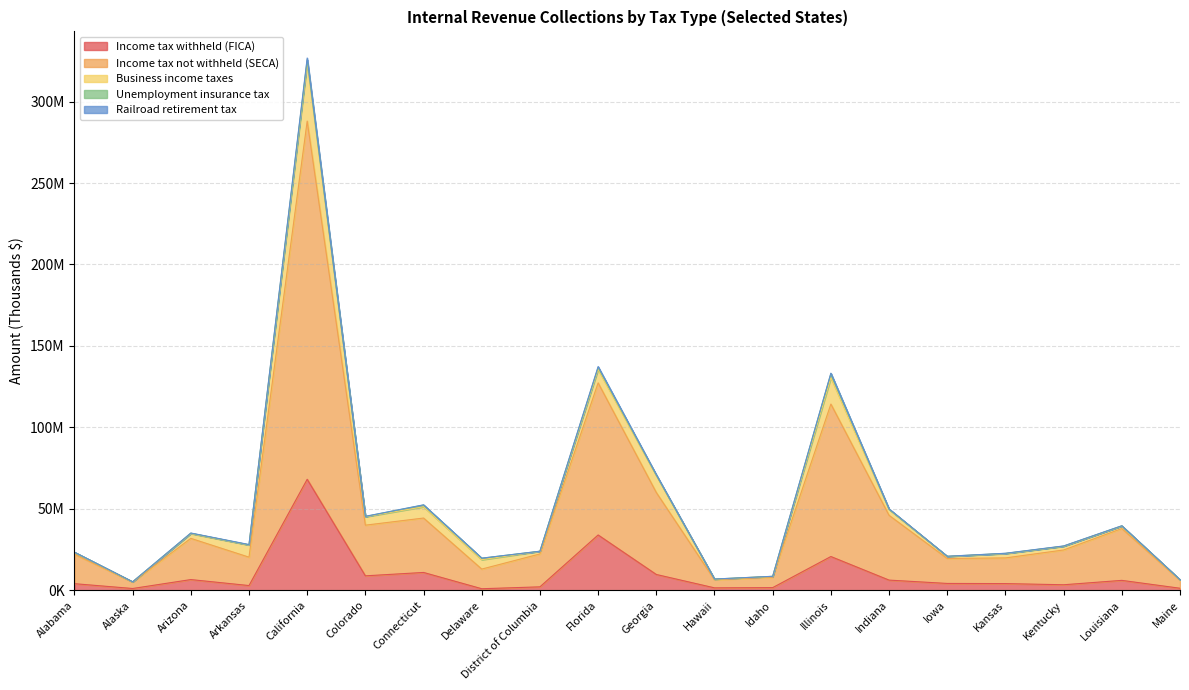

What are all the series names shown in the legend?

Income tax withheld (FICA), Income tax not withheld (SECA), Business income taxes, Unemployment insurance tax, Railroad retirement tax